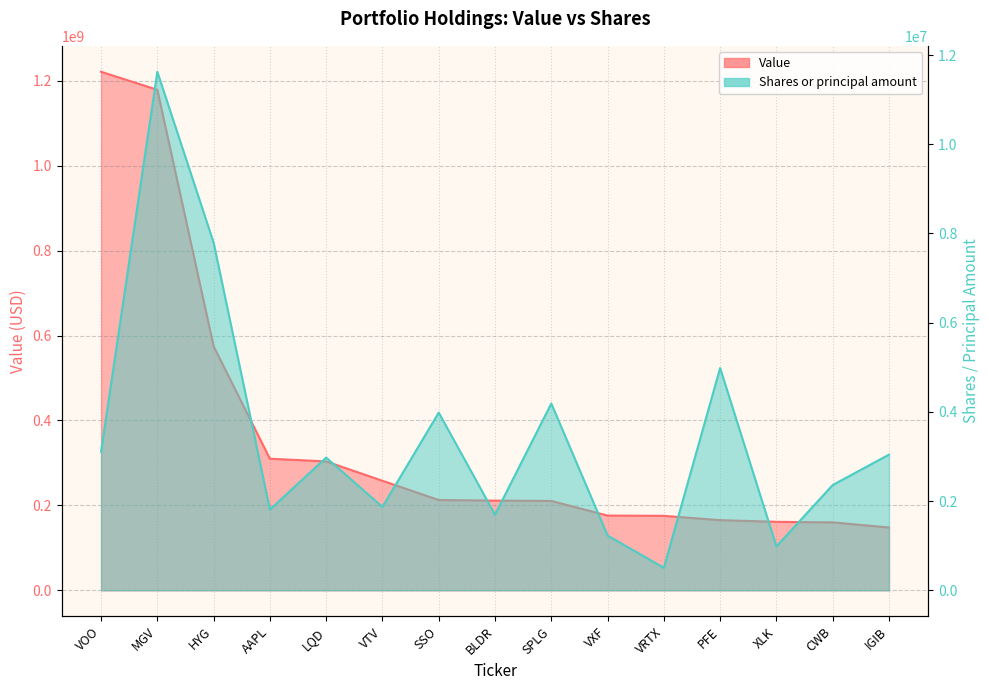

List the series in order of their peak value, highest first.

Value, Shares or principal amount